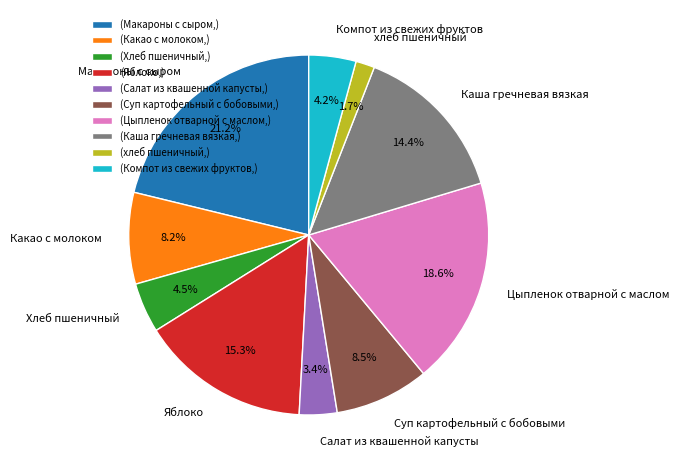

Which category has the biggest portion of the pie?

Макароны с сыром